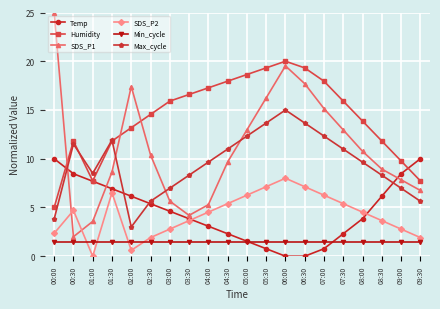

At which label does Humidity reach its peak?

06:00